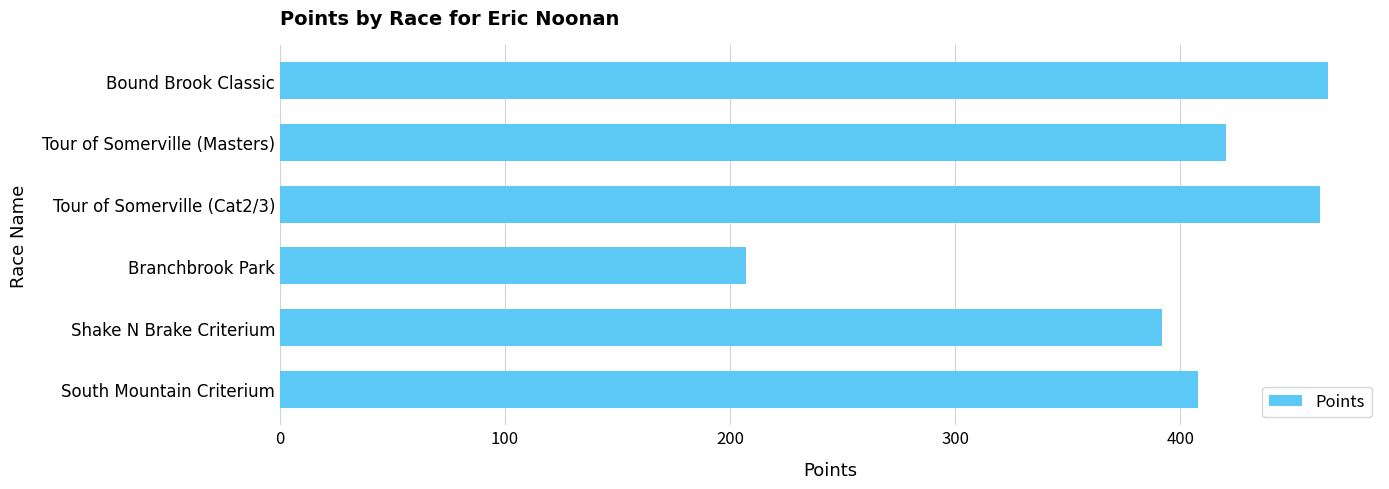

What is the minimum value shown in the chart?

206.9